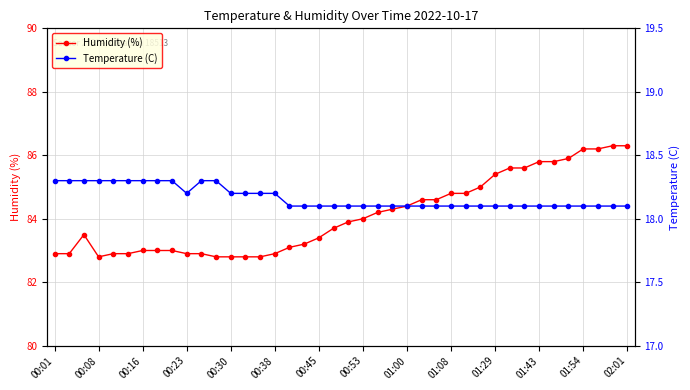

What is the minimum value for Temperature (C)?

18.1